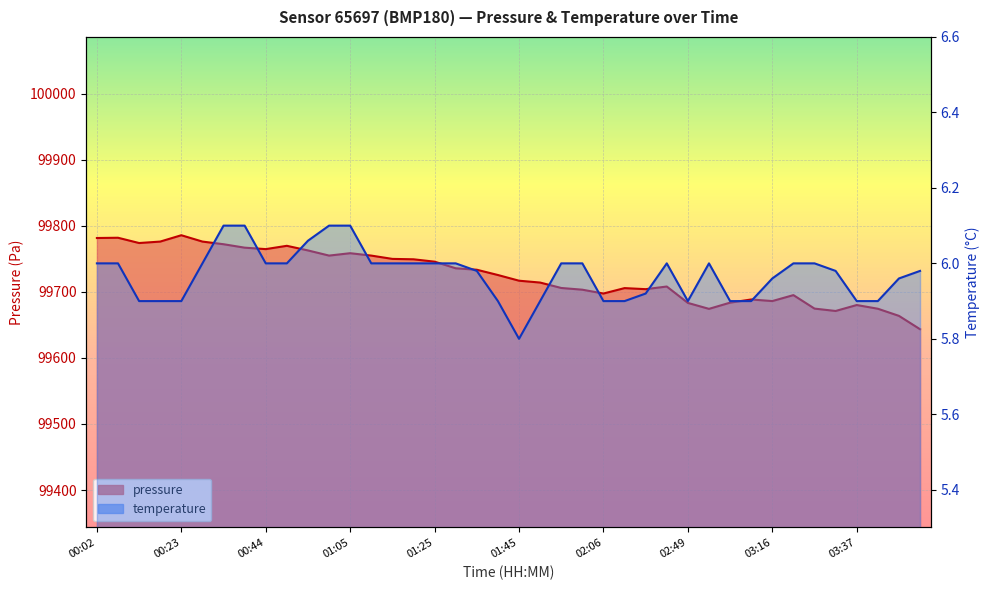

What is the difference between the temperature values at 01:15 and 00:23?

0.1